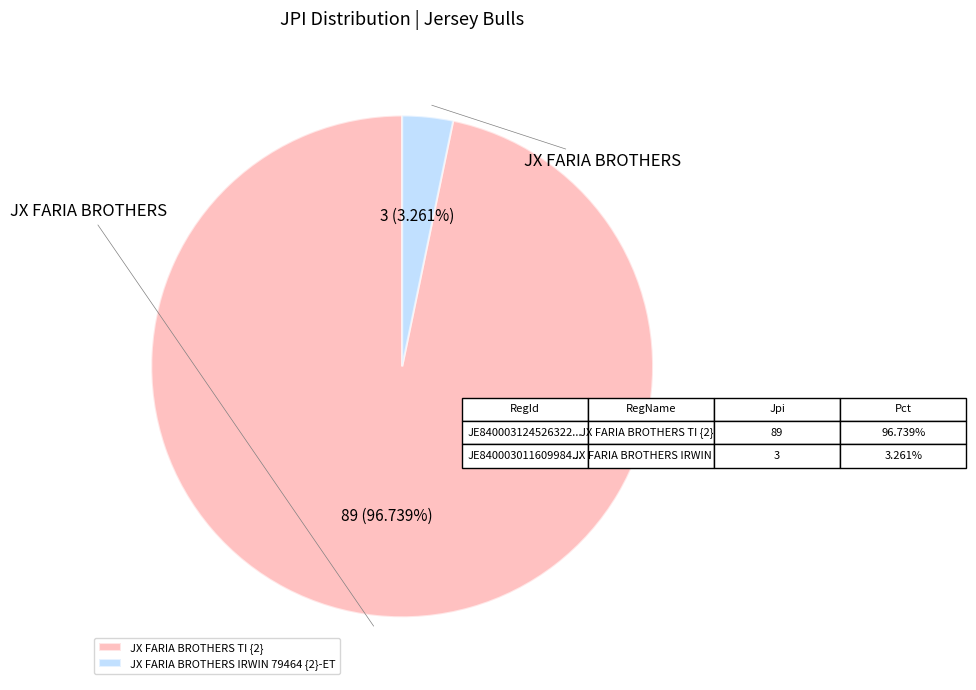

Which category has the biggest portion of the pie?

JX FARIA BROTHERS TI {2}